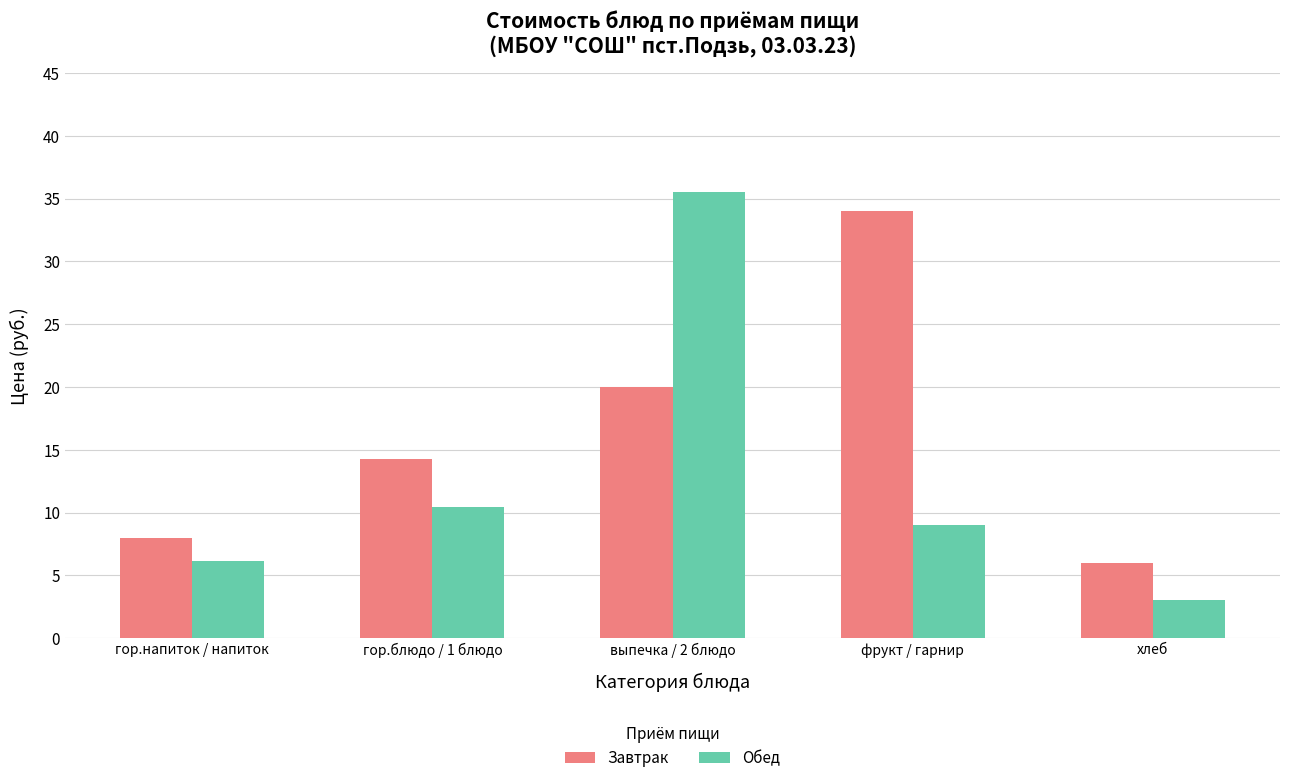

True or false: Завтрак has a value of 20.0 at выпечка / 2 блюдо.

True